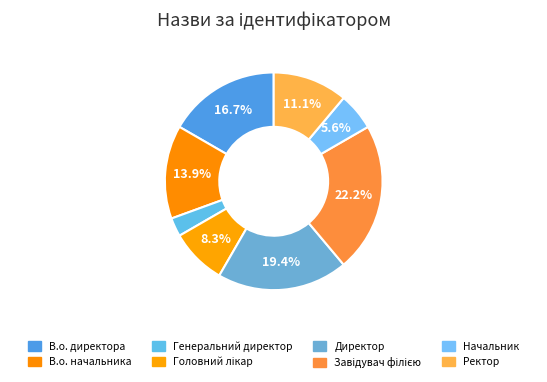

Rank the categories by value from highest to lowest.

Завідувач філією, Директор, В.о. директора, В.о. начальника, Ректор, Головний лікар, Начальник, Генеральний директор